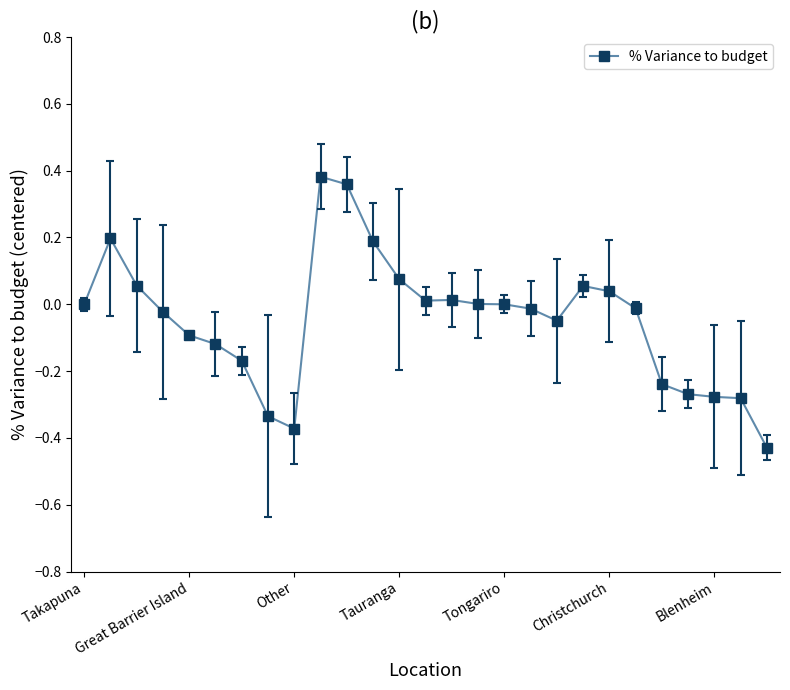

What is the difference between the maximum and minimum values?

0.8